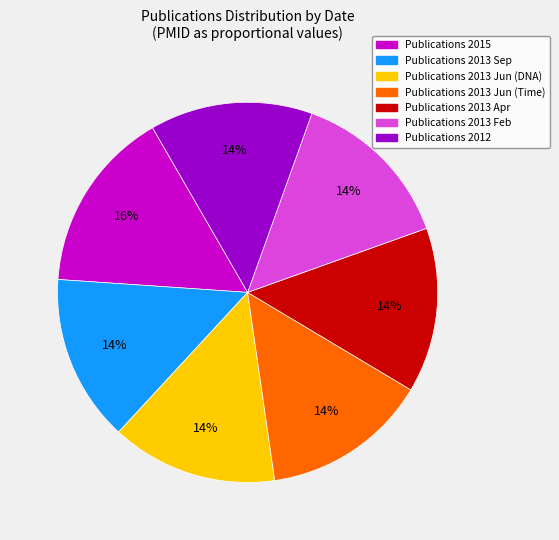

To the nearest percent, what is the difference between the largest and smallest slice percentages?

2%